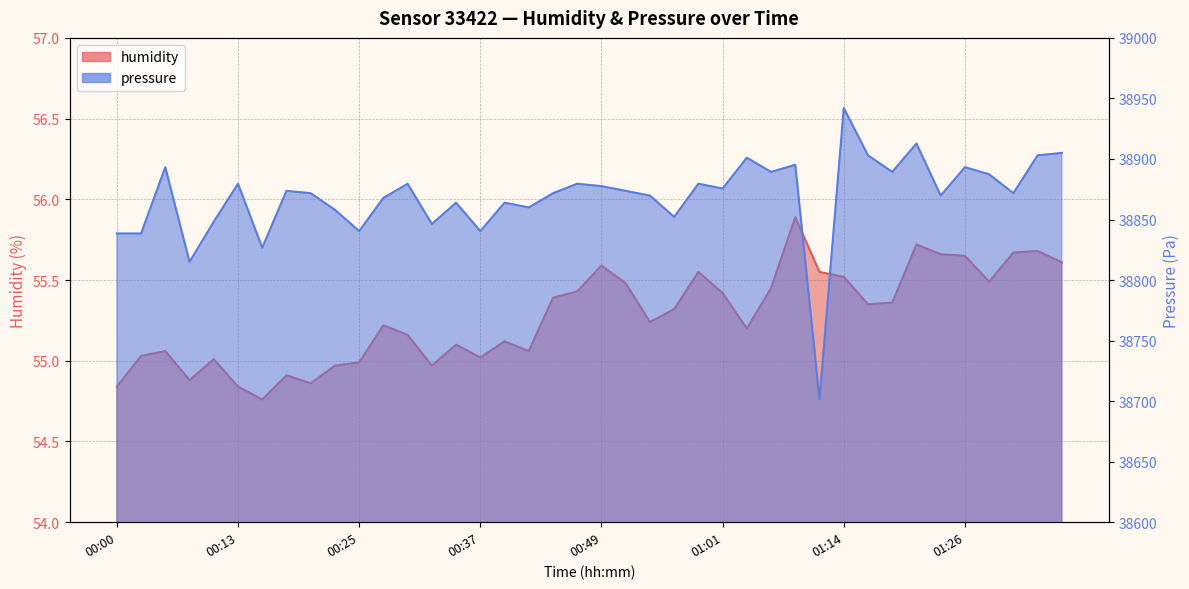

What is the sum of the humidity values at 01:14 and 00:42?

110.6